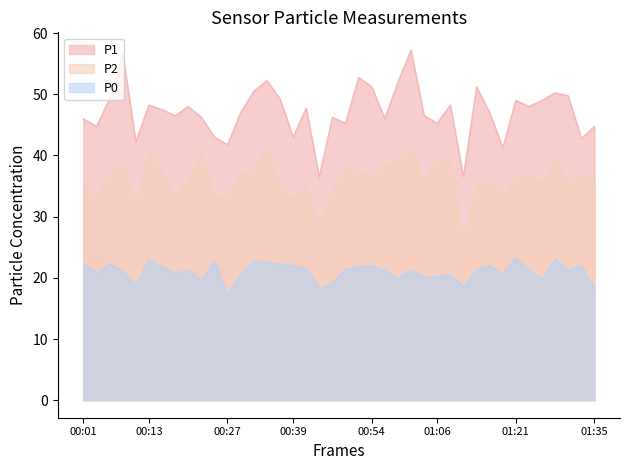

What is the approximate value of P0 at 00:10?

18.8